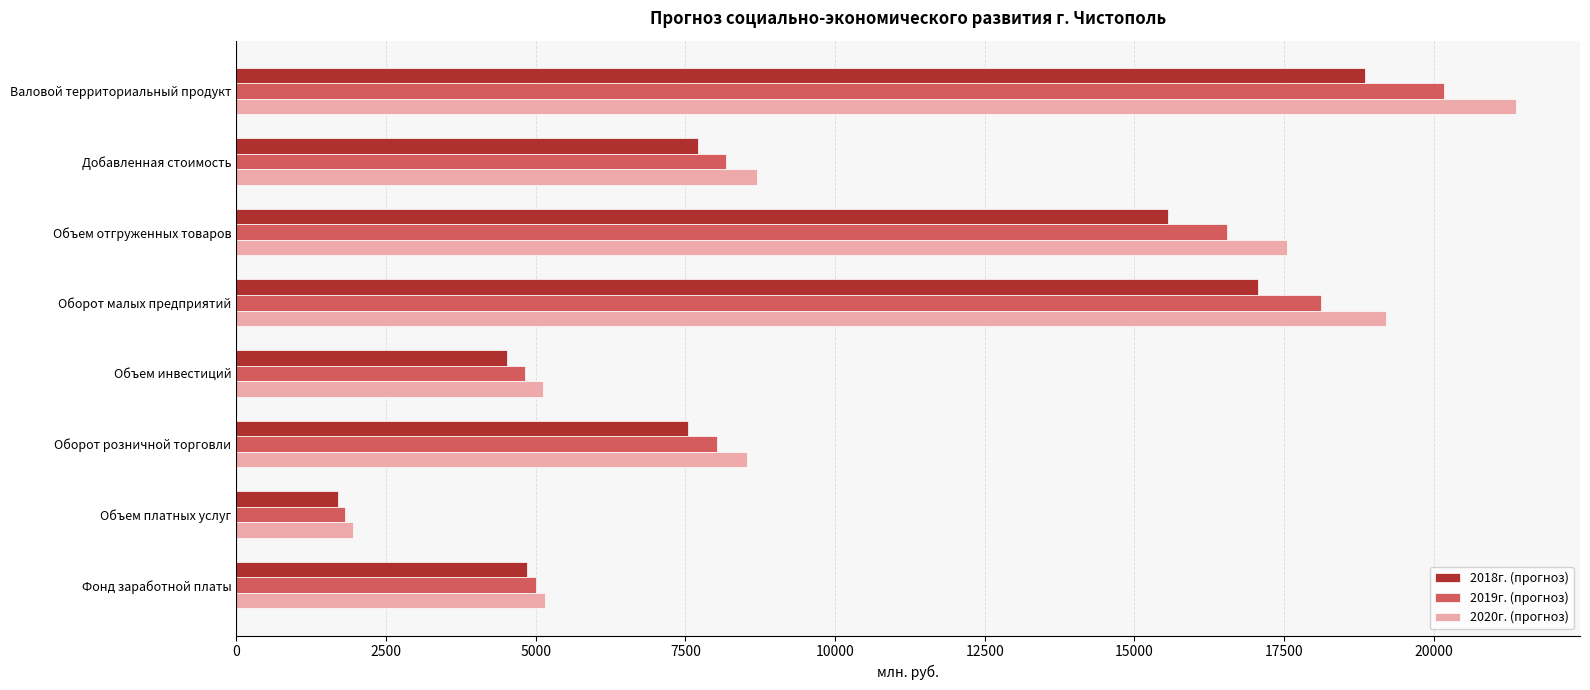

What is the greatest value displayed?

21372.8